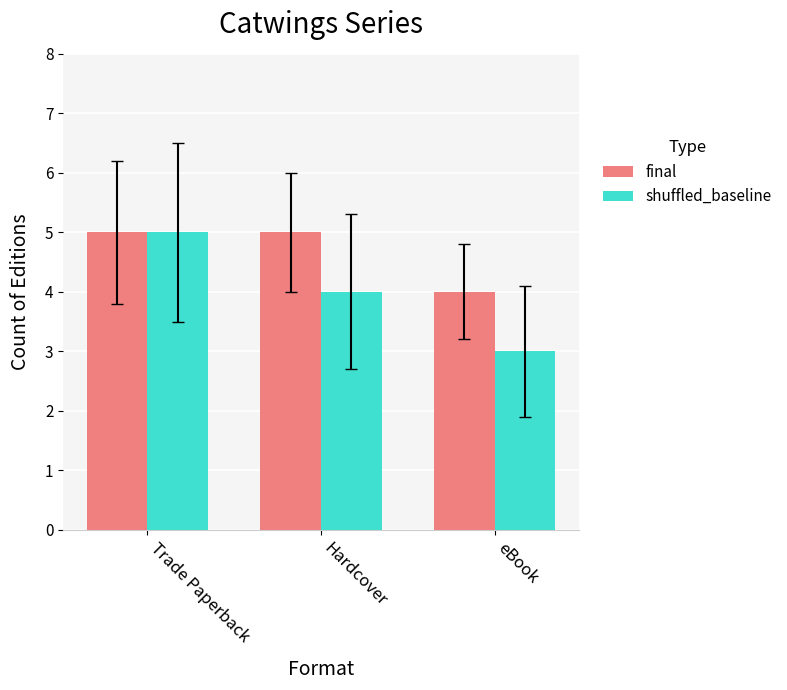

Is the value of shuffled_baseline at Trade Paperback greater than the value of final at eBook?

Yes